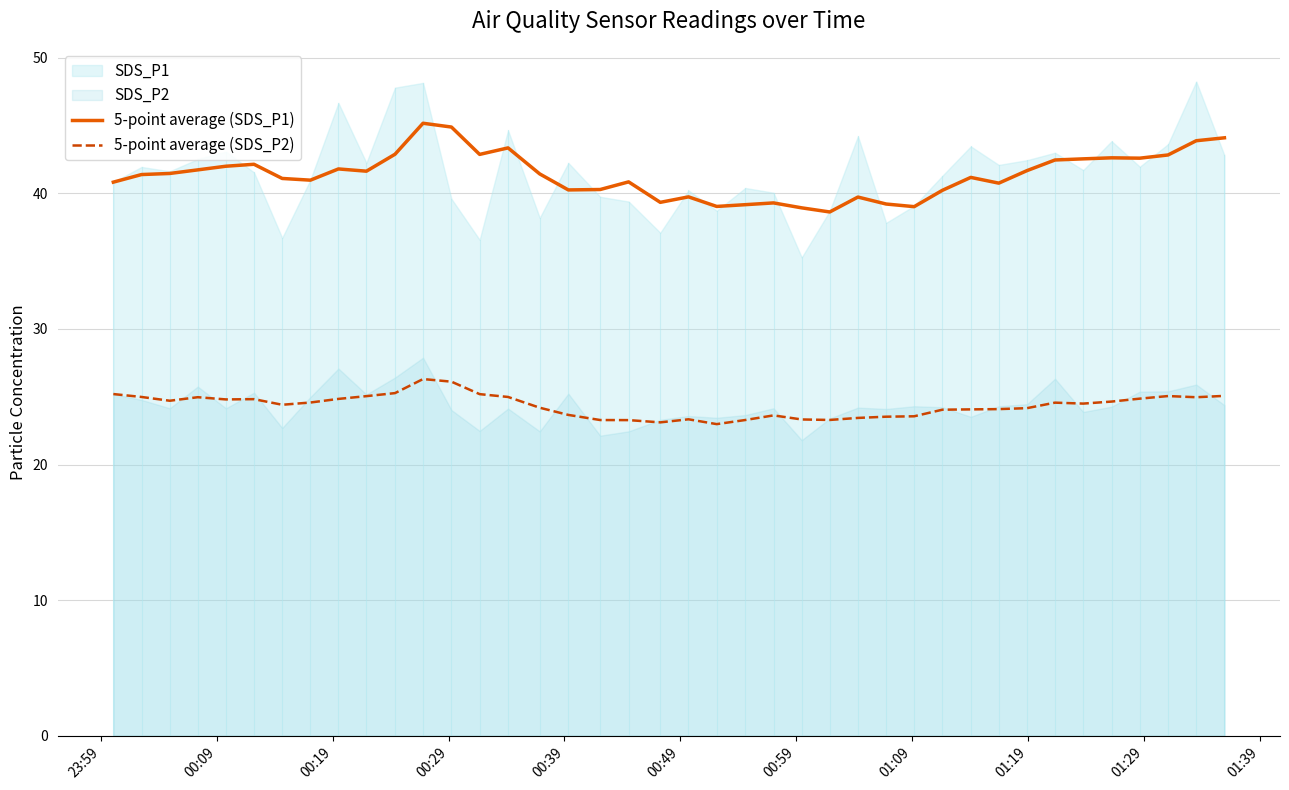

Reading right to left, what are all the values shown in this chart?

5-point average (SDS_P1): 44.1	43.9	42.8	42.6	42.6	42.5	42.5	41.7	40.8	41.2	40.2	39.0	39.2	39.7	38.6	38.9	39.3	39.2	39.0	39.7	39.3	40.9	40.3	40.3	41.4	43.4	42.9	44.9	45.2	42.9	41.6	41.8	41.0	41.1	42.1	42.0	41.7	41.5	41.4	40.8
5-point average (SDS_P2): 25.1	25.0	25.1	24.9	24.6	24.5	24.6	24.2	24.1	24.1	24.0	23.6	23.5	23.4	23.3	23.3	23.6	23.3	23.0	23.3	23.1	23.3	23.3	23.7	24.2	25.0	25.2	26.1	26.3	25.3	25.0	24.8	24.6	24.4	24.8	24.8	25.0	24.7	25.0	25.2